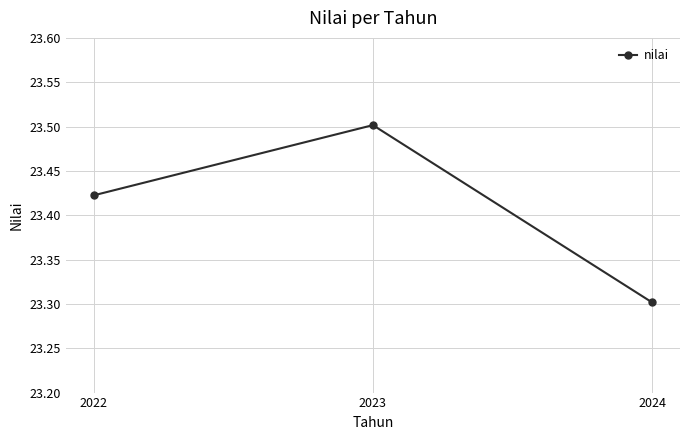

Which category has the highest value across all series?

2023